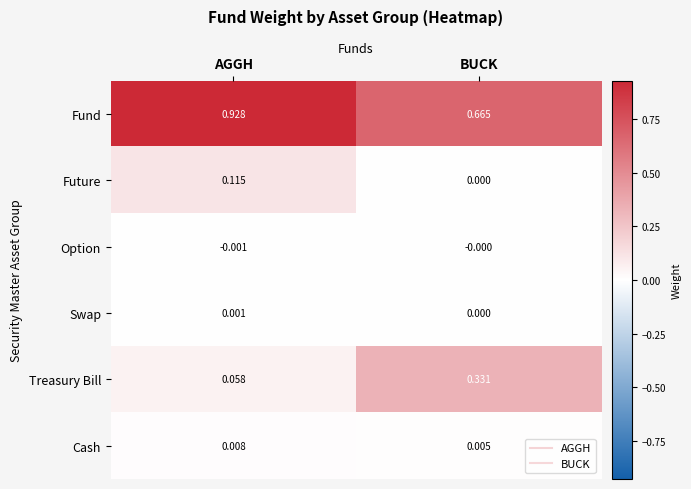

At which label is Swap closest to 0?

BUCK